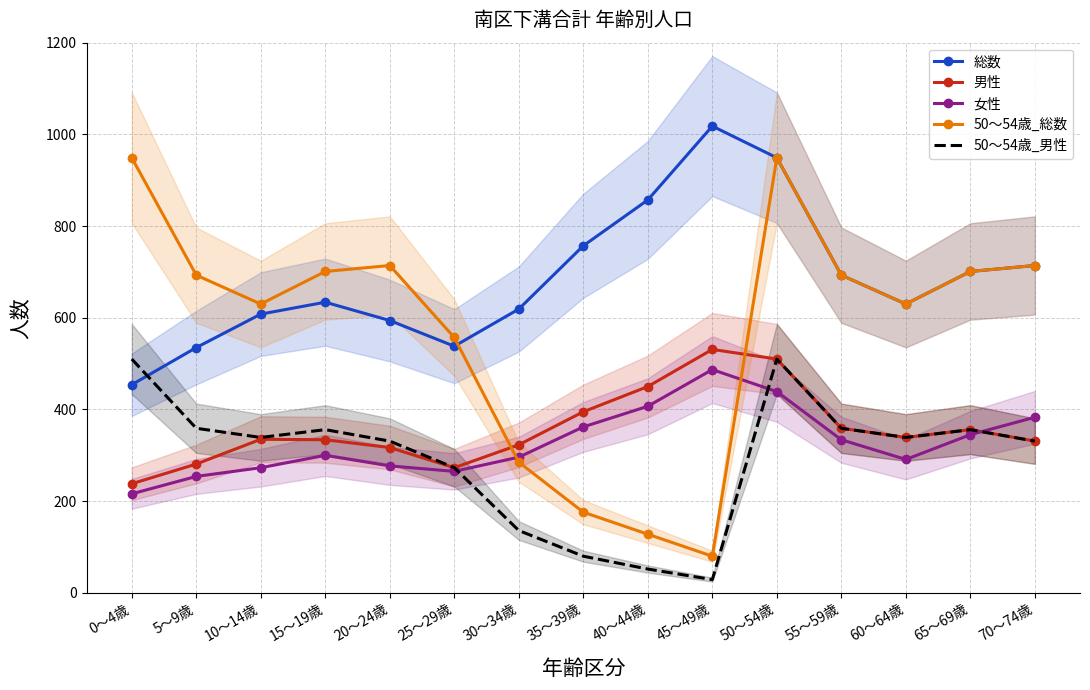

What is the difference between the maximum and minimum values in the 50～54歳_男性 series?

481